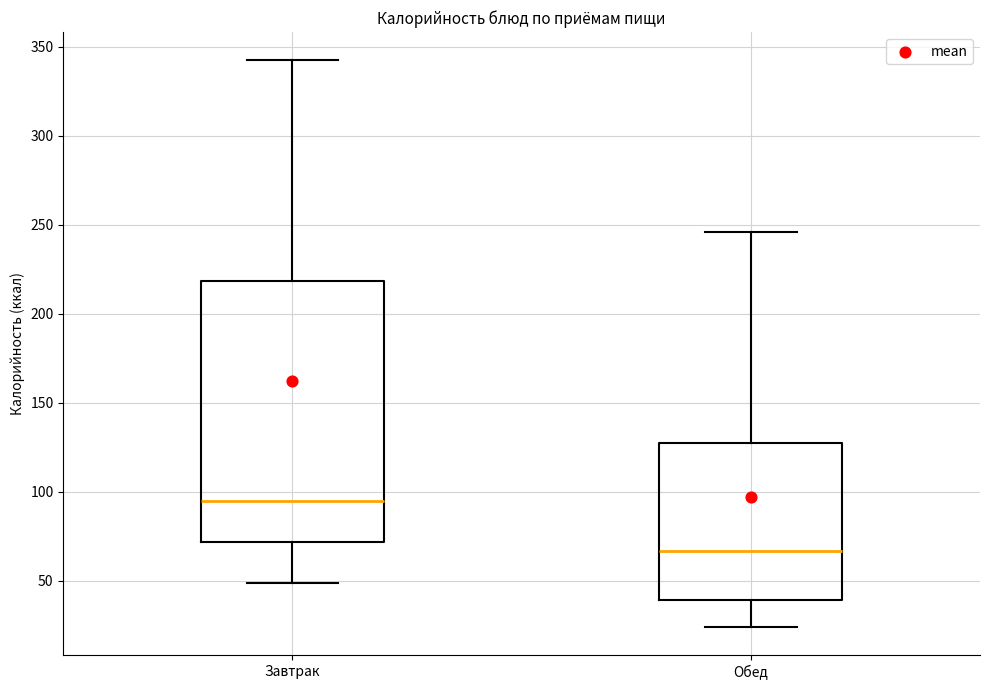

Reading left to right, read every box against the y-axis: the position of its median line, the range the box covers, and the ends of its whiskers. The values are not printed on the chart, so give them approximately, as read against the axis.

Завтрак: median 95, box 70 to 220, whiskers 50 to 340
Обед: median 65, box 40 to 125, whiskers 25 to 245